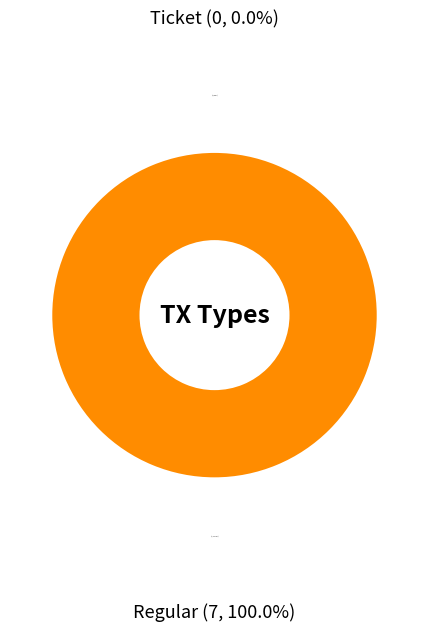

True or false: Regular accounts for 100% of the total.

True